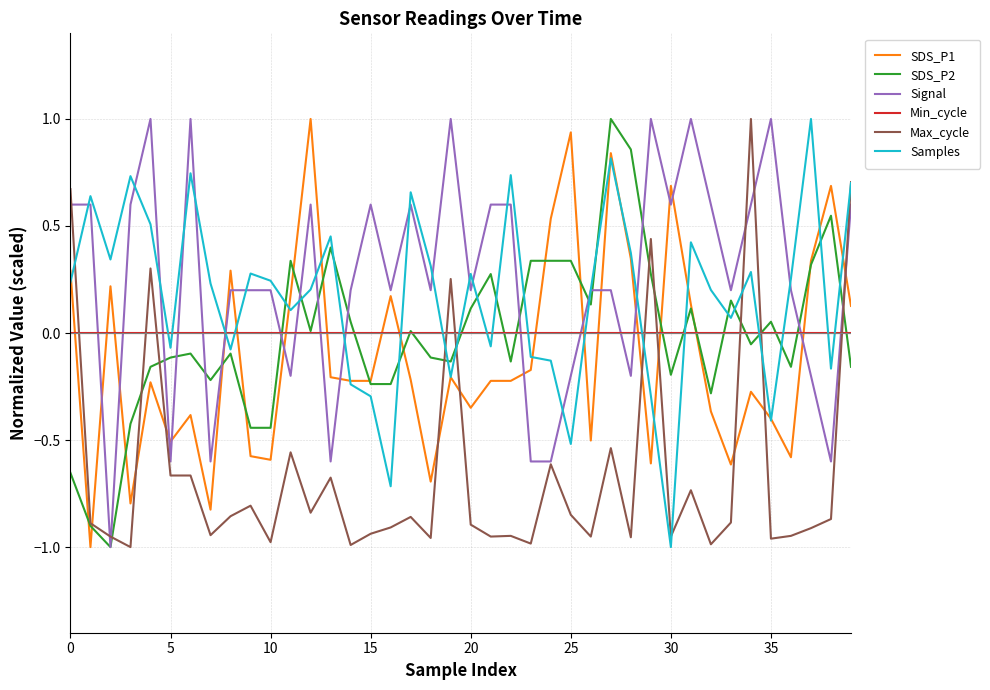

What is the greatest value displayed?

1.0